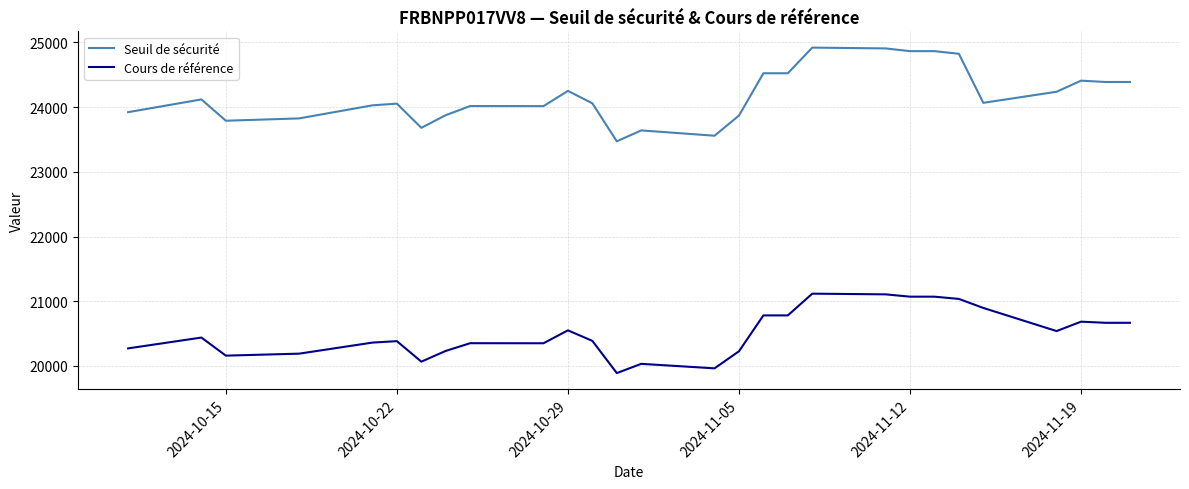

What is the maximum value for Seuil de sécurité?

24918.3